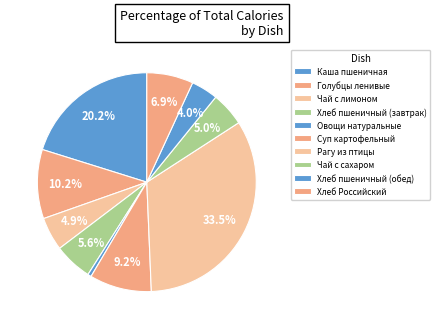

How many slices are in this pie chart?

10